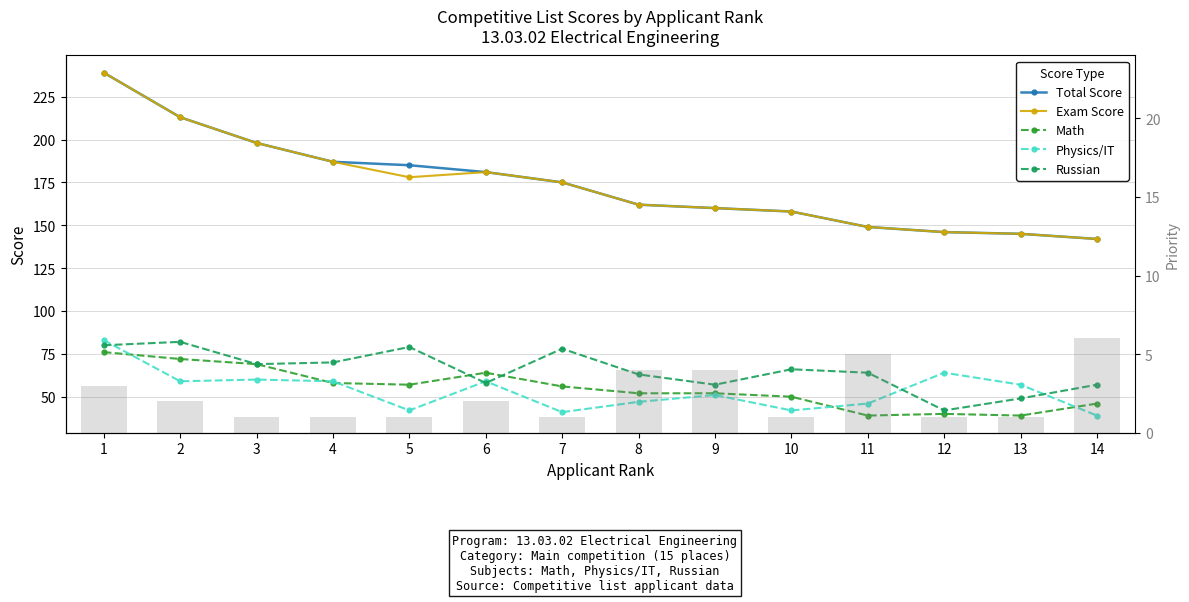

What is the average value of the Total Score series?

174